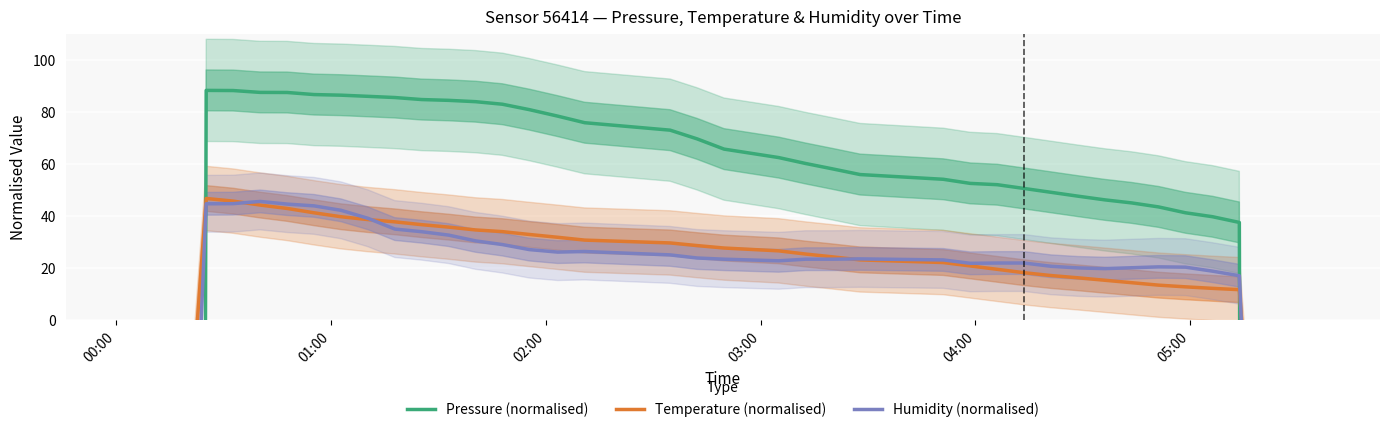

Reading right to left, extract all data points from this chart.

Pressure (normalised): -9952.9	-6622.9	-3292.9	37.5	39.7	41.2	43.4	45.0	46.1	47.6	49.0	50.5	52.0	52.5	54.0	55.9	58.0	60.1	62.4	65.6	69.6	72.9	75.8	78.3	80.8	82.9	83.8	84.3	84.6	85.4	85.9	86.3	86.6	87.4	87.4	88.1	88.2	-3248.4	-6585.3	-9922.0
Temperature (normalised): -406.7	-267.5	-128.0	11.7	12.2	12.7	13.4	14.3	15.3	16.2	17.1	18.2	19.5	20.8	22.1	23.1	24.2	25.3	26.6	27.6	28.6	29.6	30.7	31.8	32.9	33.9	34.6	35.7	36.6	37.7	38.6	39.7	41.2	42.8	44.1	45.7	46.7	-96.8	-240.6	-385.1
Humidity (normalised): -692.0	-455.4	-219.4	17.0	18.8	20.3	20.4	20.1	19.7	20.0	20.6	21.9	21.9	21.8	23.1	23.5	23.4	23.4	22.7	23.4	23.8	25.0	26.3	26.1	27.1	29.0	30.4	32.6	33.9	34.9	39.1	42.1	43.8	44.5	45.5	44.7	44.6	-195.5	-436.6	-676.5